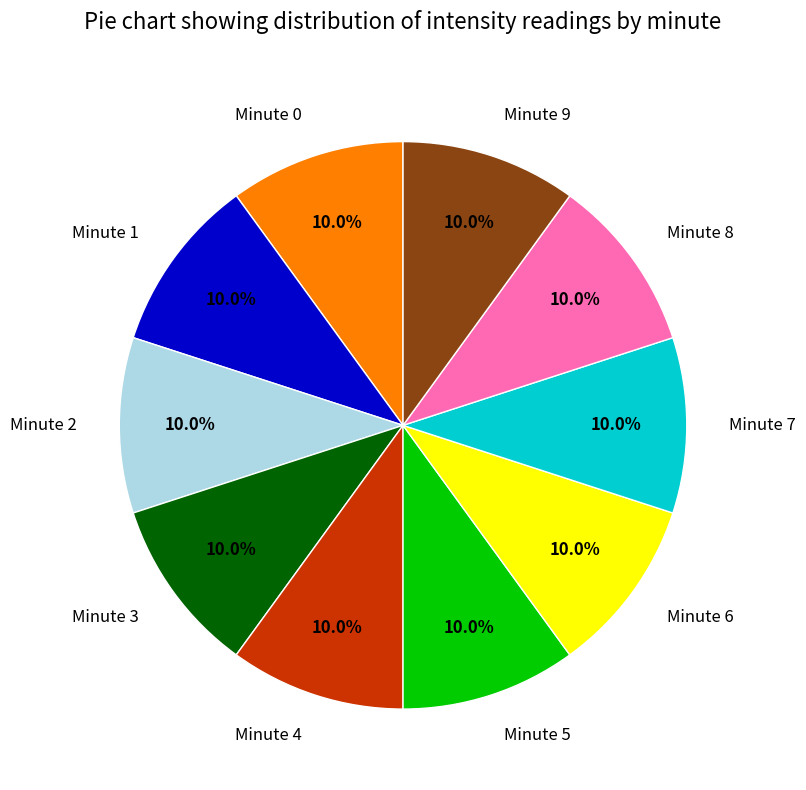

How many segments does this pie chart have?

10